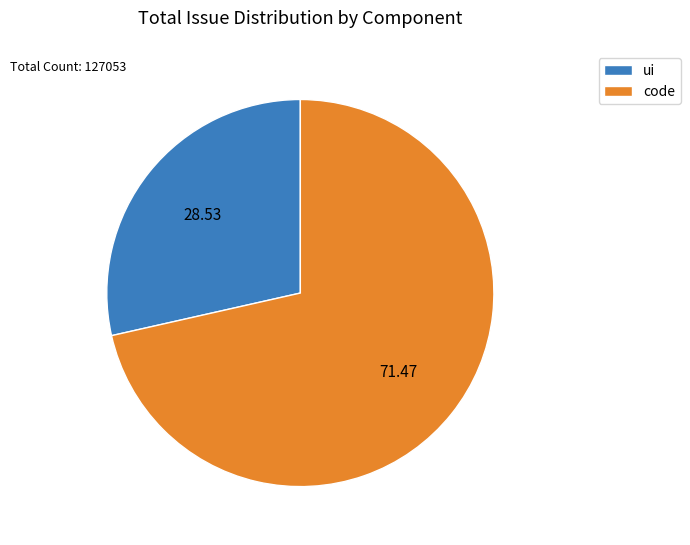

Between code and ui, which is larger?

code